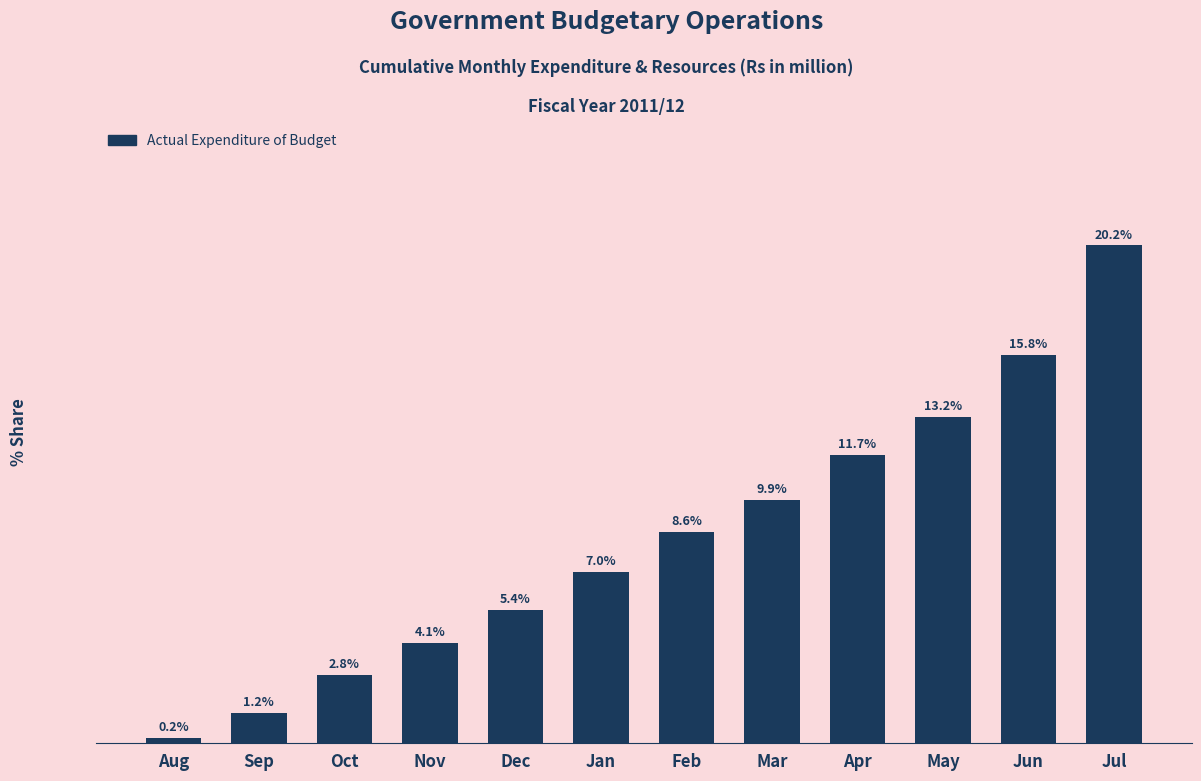

Rank the categories by value from highest to lowest.

Jul, Jun, May, Apr, Mar, Feb, Jan, Dec, Nov, Oct, Sep, Aug